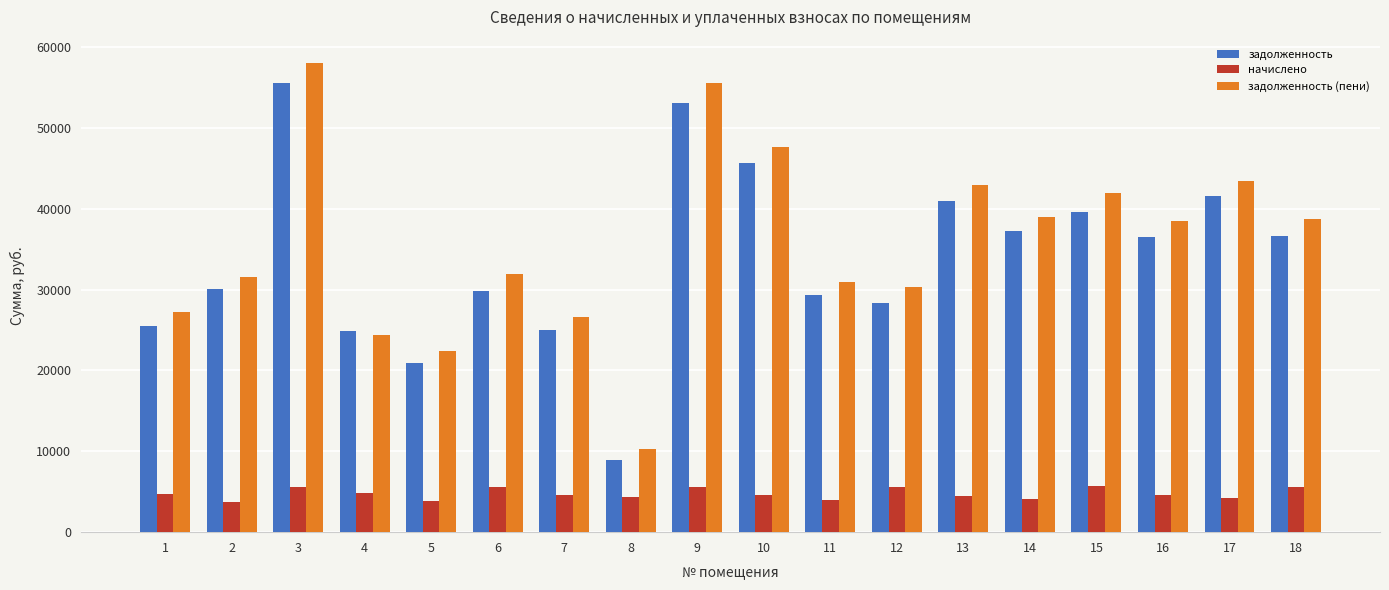

Read the задолженность value at 1.

25503.6